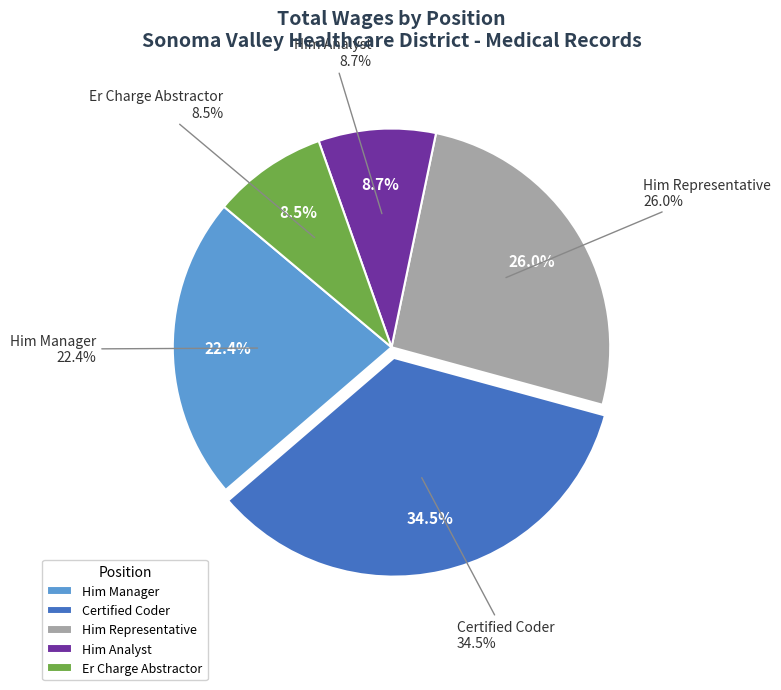

To the nearest percent, what percentage of the pie is Him Representative?

26%